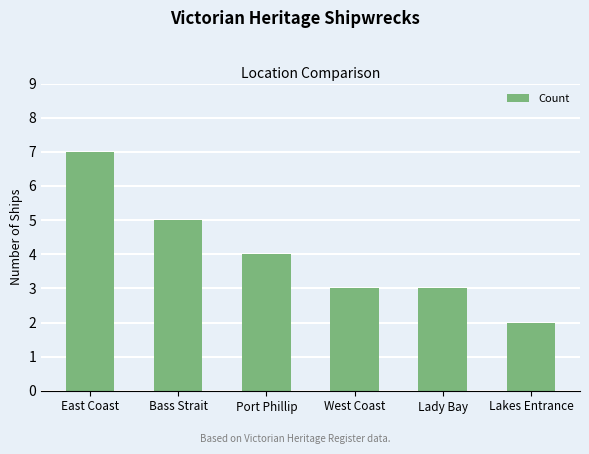

How many values are between 3 and 5?

4